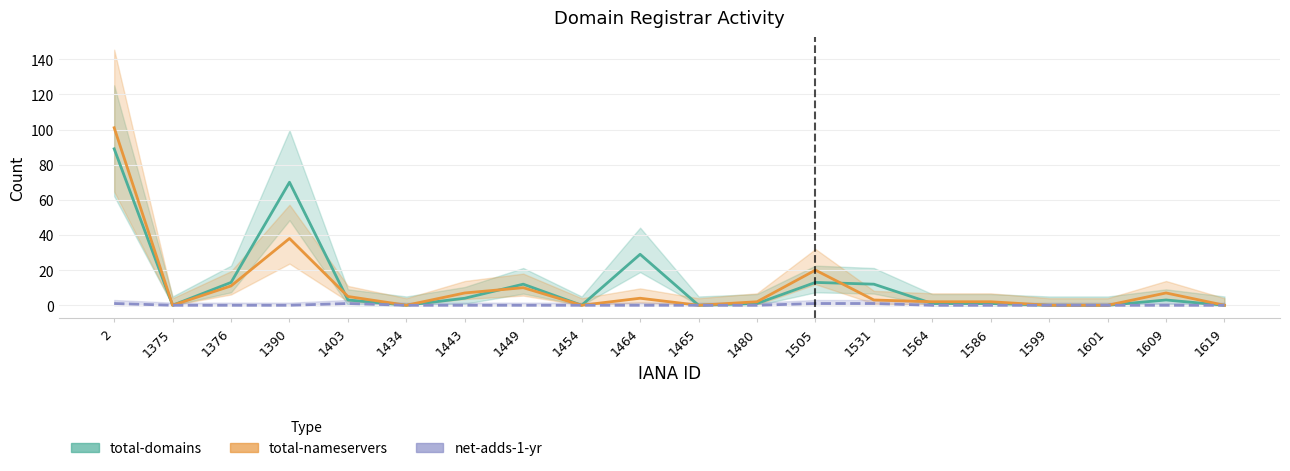

Which category has the highest value in the total-nameservers series?

2